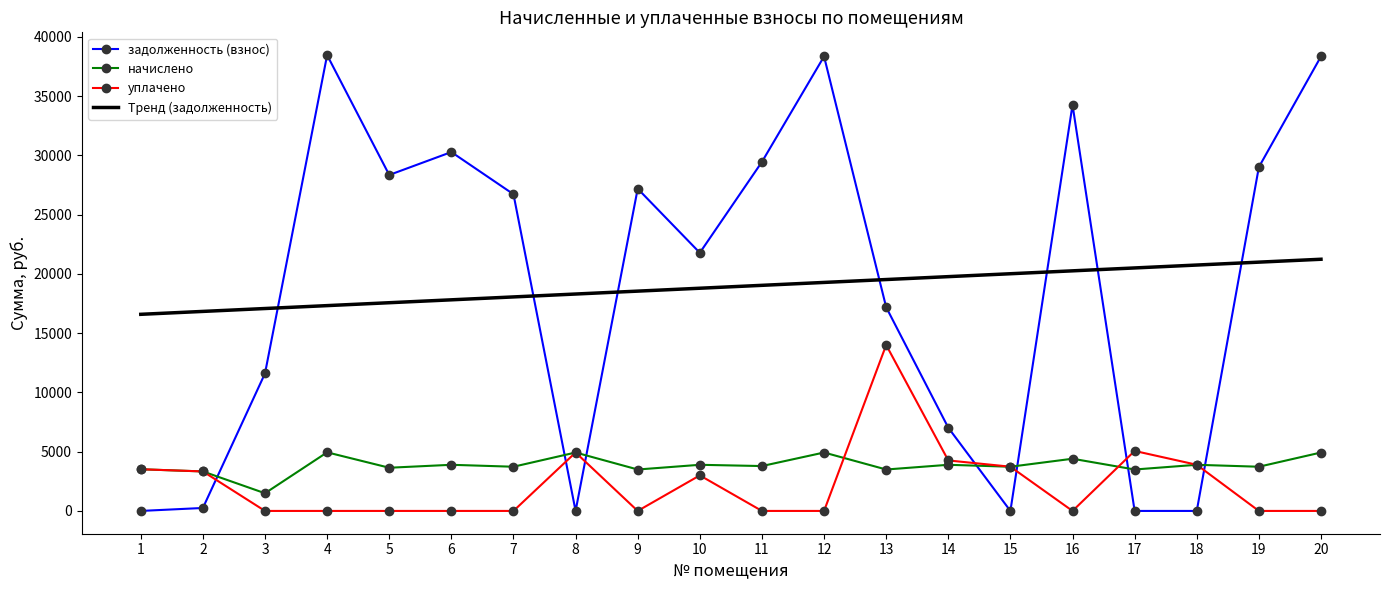

What is the difference between the maximum and minimum values in the начислено series?

3452.5